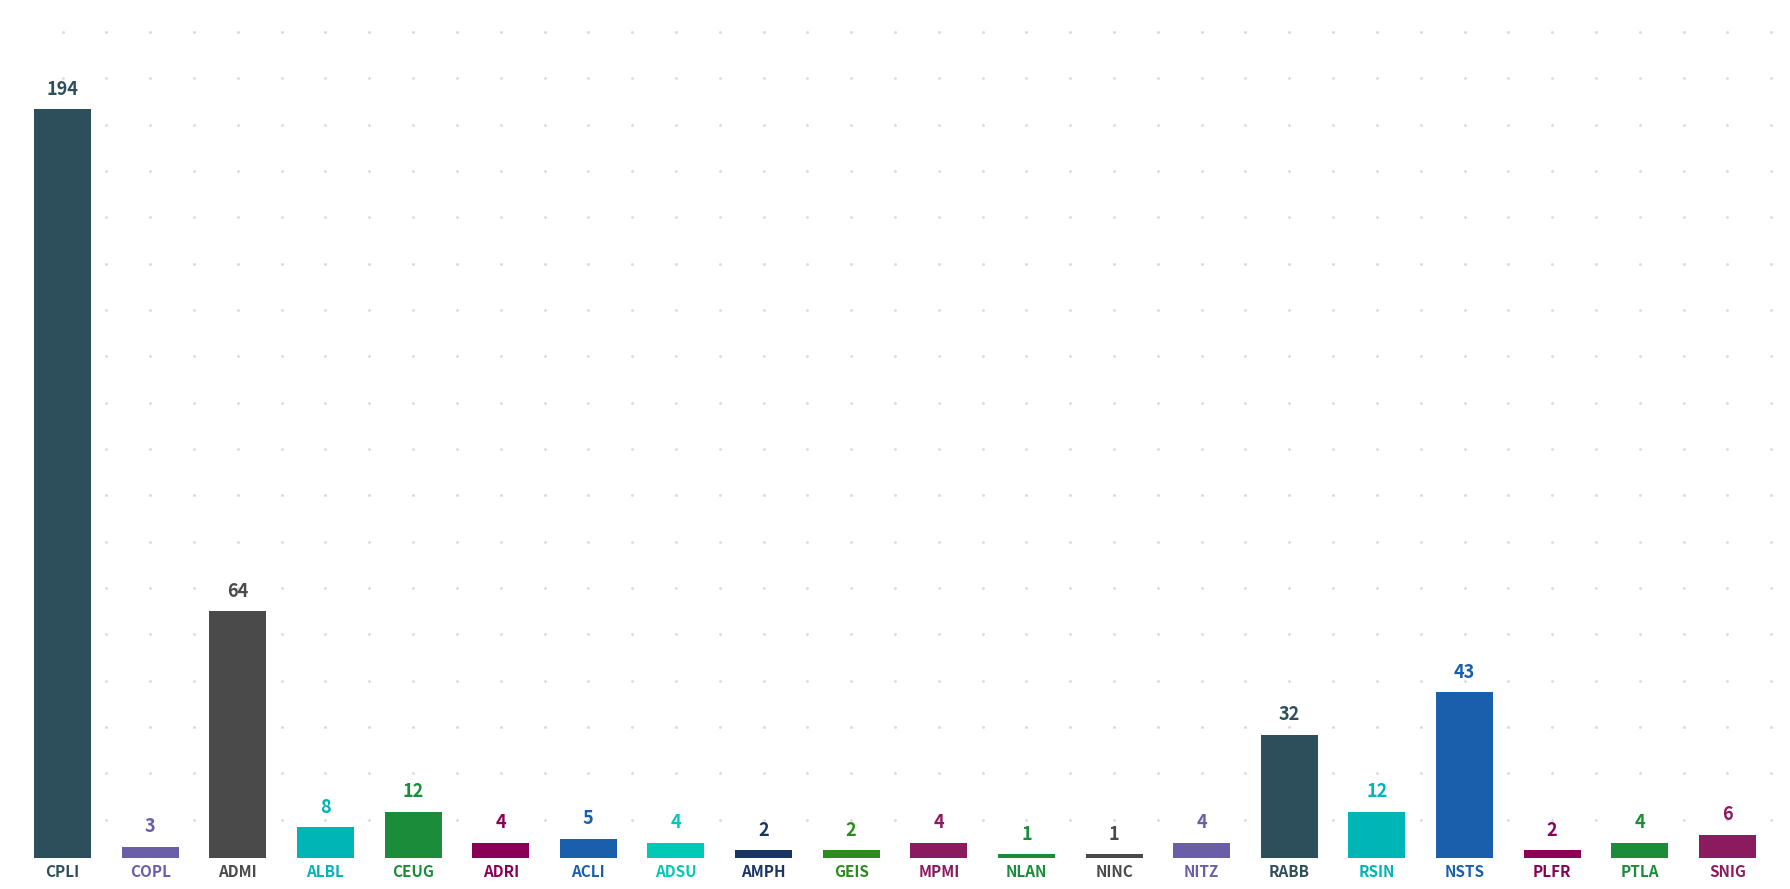

The value at GEIS is 2. True or false?

True